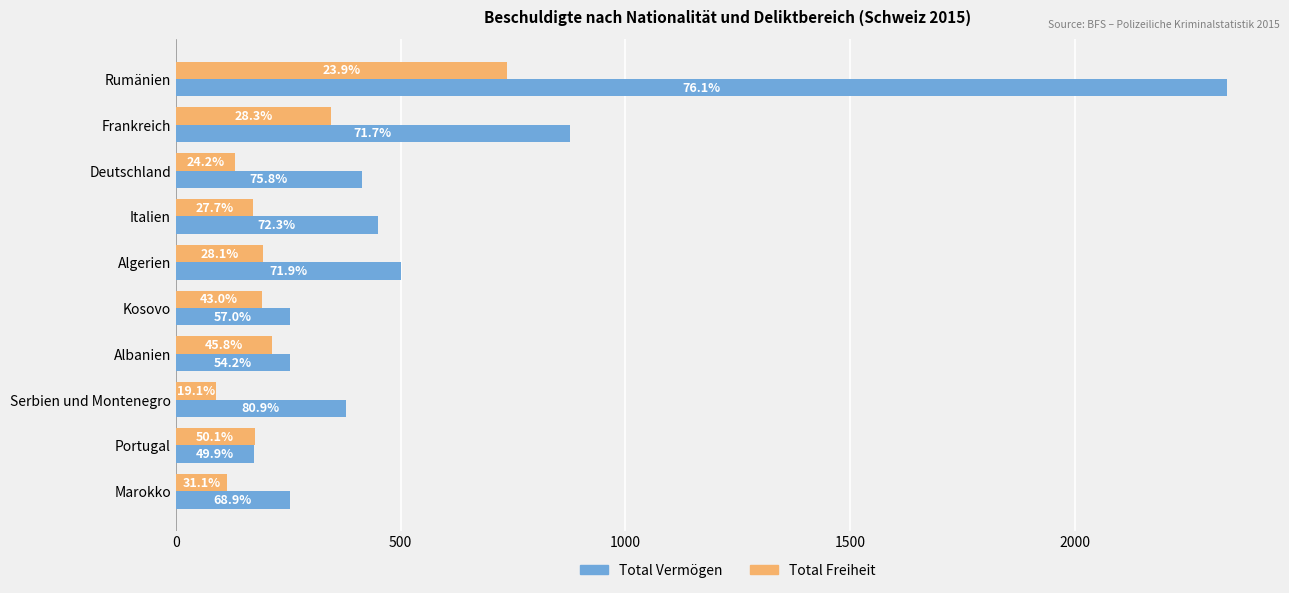

What is the average value of the Total Freiheit series?

236